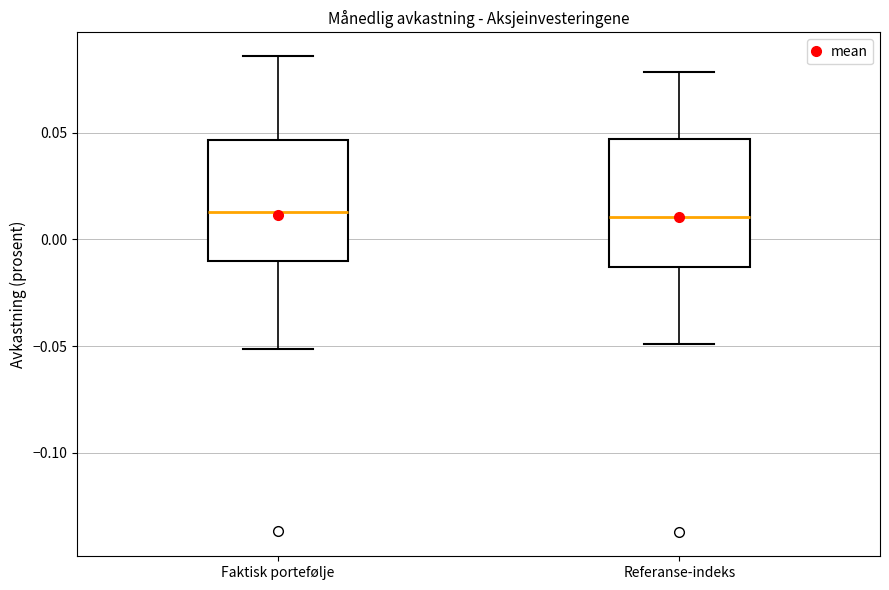

Where does the lower whisker of the box for Faktisk portefølje end on the y-axis? The values are not printed on the chart, so give them approximately, as read against the axis.

-0.050